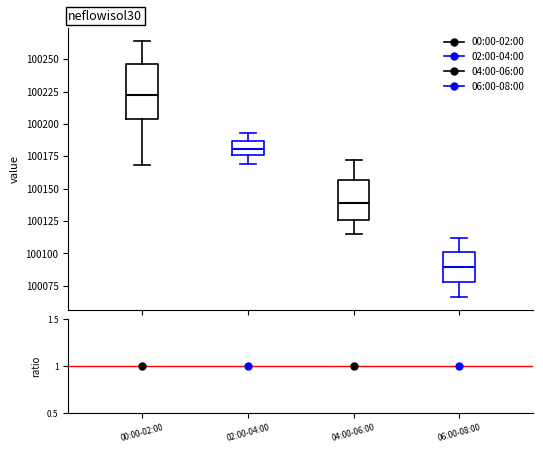

Reading left to right, read every box against the y-axis: the position of its median line, the range the box covers, and the ends of its whiskers. The values are not printed on the chart, so give them approximately, as read against the axis.

00:00-02:00: median 100220, box 100205 to 100245, whiskers 100170 to 100265
02:00-04:00: median 100180, box 100175 to 100185, whiskers 100170 to 100195
04:00-06:00: median 100140, box 100125 to 100155, whiskers 100115 to 100175
06:00-08:00: median 100090, box 100080 to 100100, whiskers 100065 to 100110